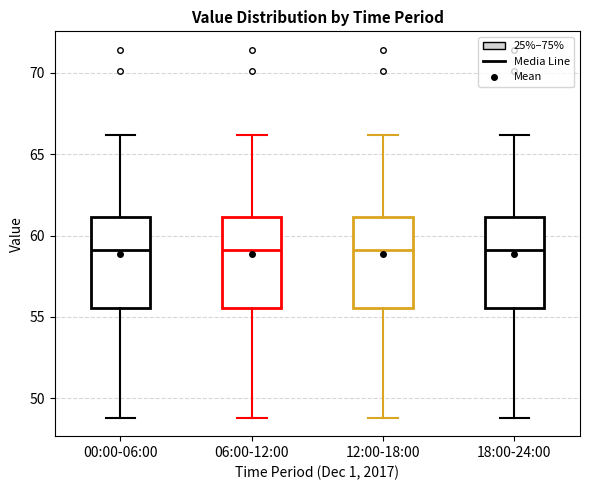

Reading left to right, read every box against the y-axis: the position of its median line, the range the box covers, and the ends of its whiskers. The values are not printed on the chart, so give them approximately, as read against the axis.

00:00-06:00: median 59.0, box 55.5 to 61.0, whiskers 49.0 to 66.0
06:00-12:00: median 59.0, box 55.5 to 61.0, whiskers 49.0 to 66.0
12:00-18:00: median 59.0, box 55.5 to 61.0, whiskers 49.0 to 66.0
18:00-24:00: median 59.0, box 55.5 to 61.0, whiskers 49.0 to 66.0